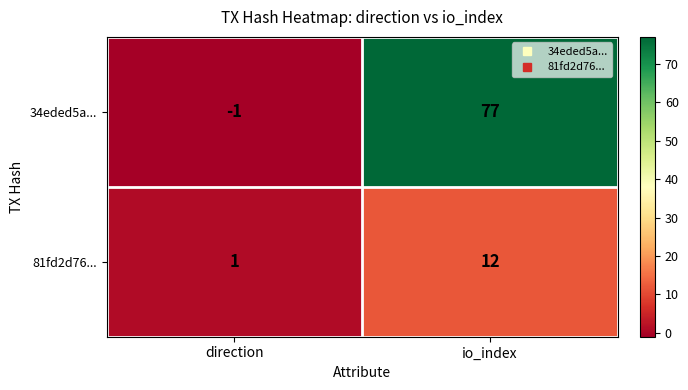

What is the sum of the 81fd2d76... values at direction and io_index?

13